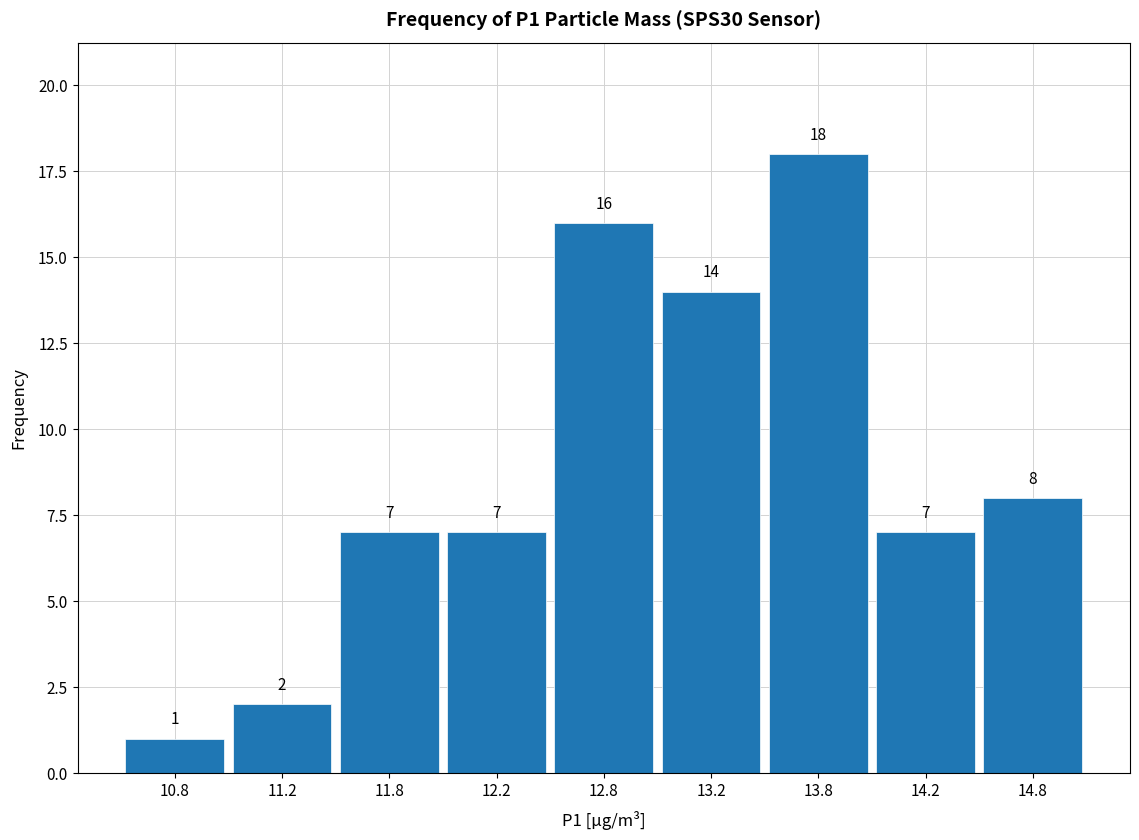

Reading left to right, what are all the values shown in this chart?

1	2	7	7	16	14	18	7	8